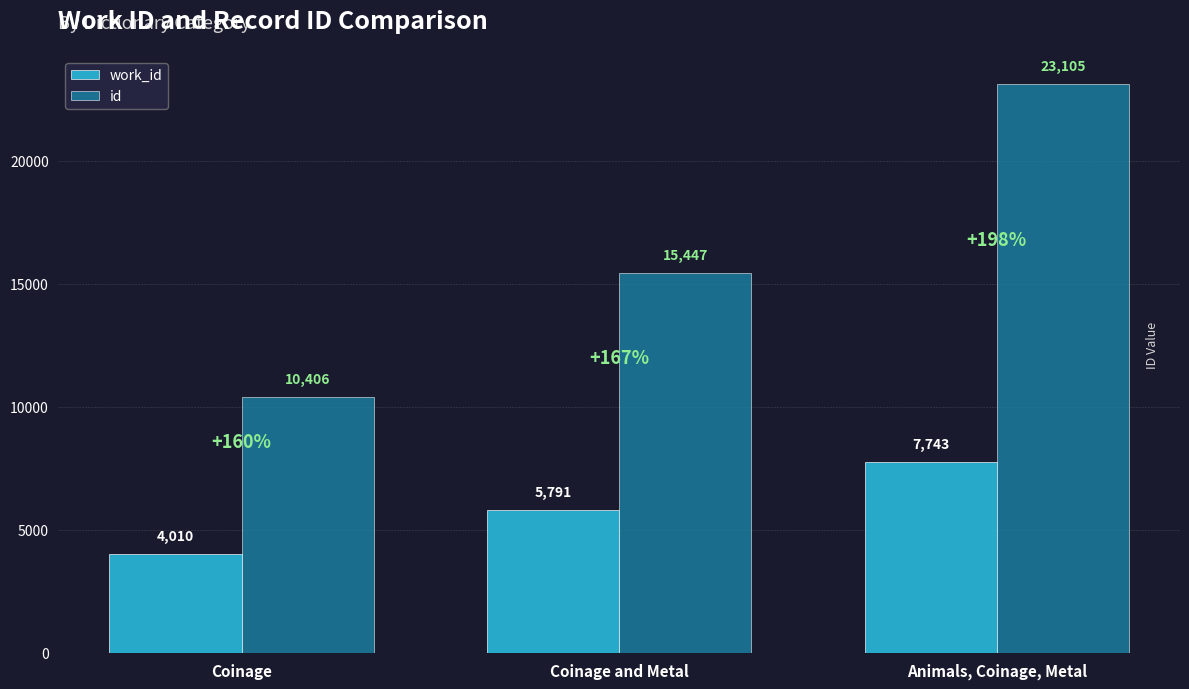

What is the spread (max minus min) of values at Coinage and Metal?

9656